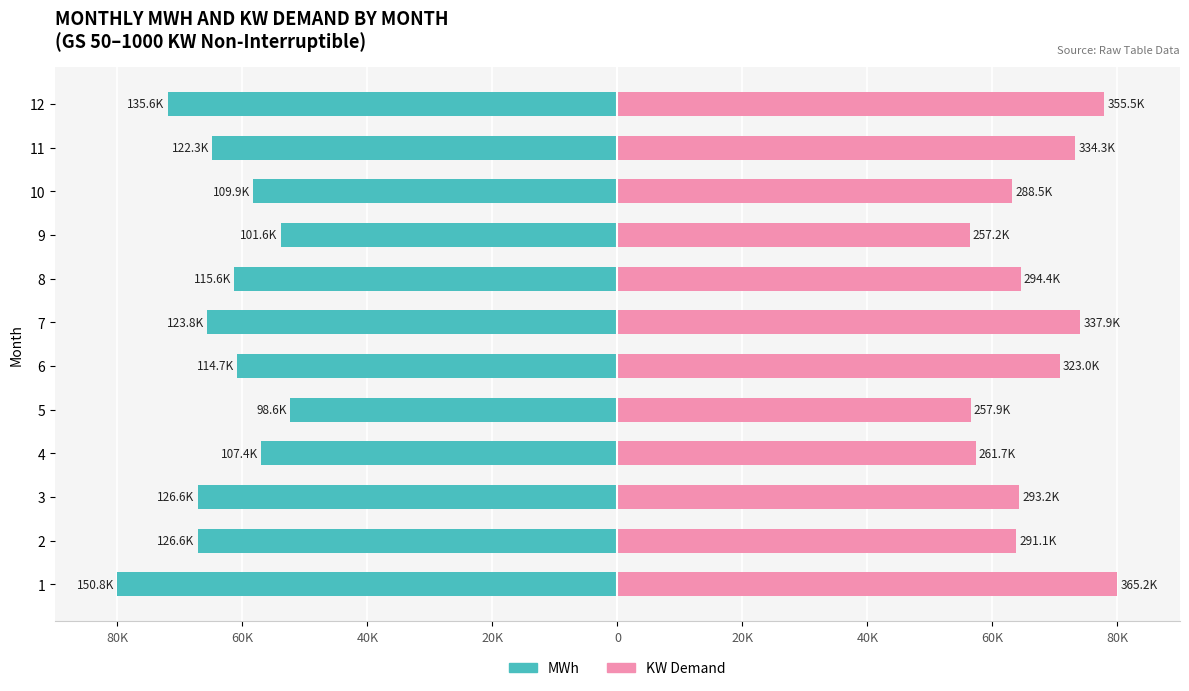

Rank the series at 12 from highest to lowest value.

KW Demand, MWh